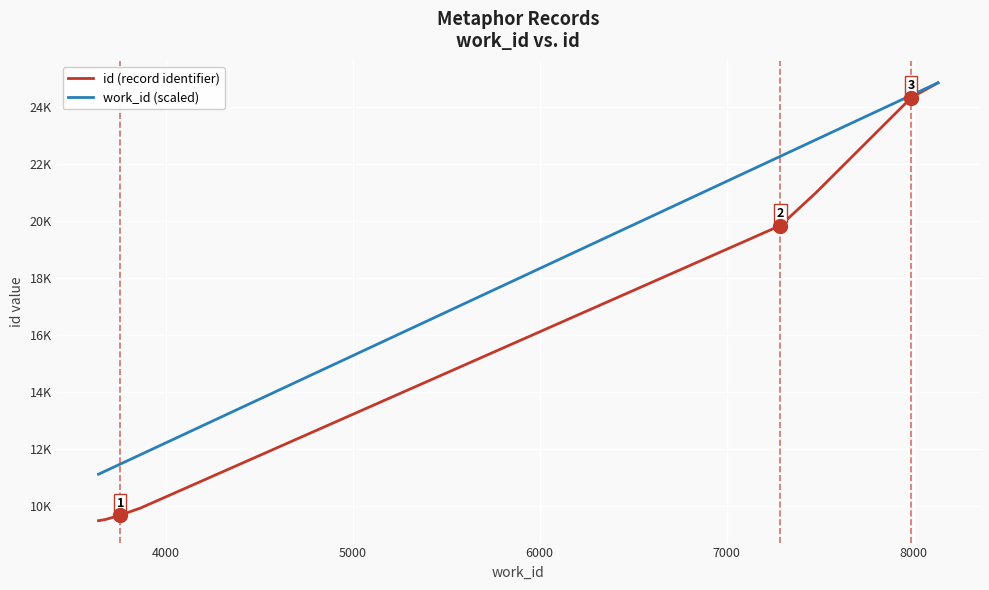

At how many categories does at least one series exceed 16512?

4